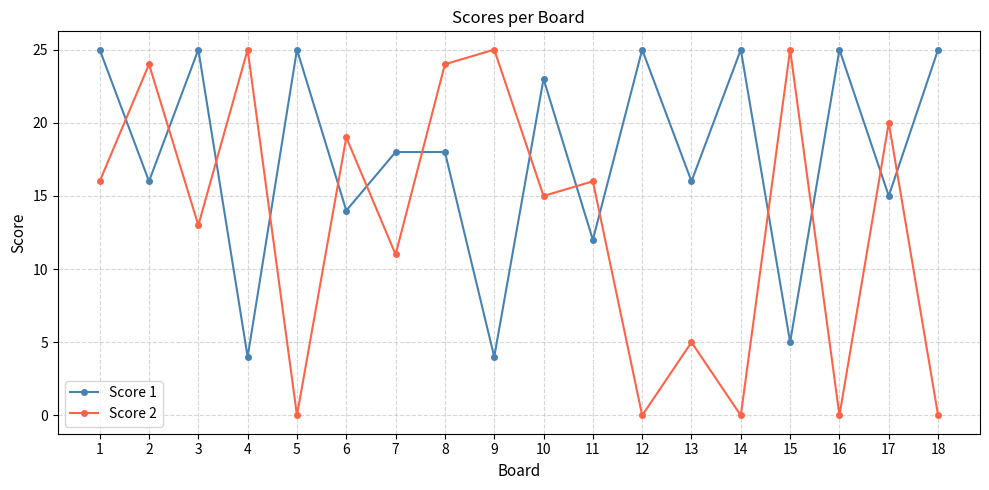

Is it true that Score 1 equals 18 at 8?

True